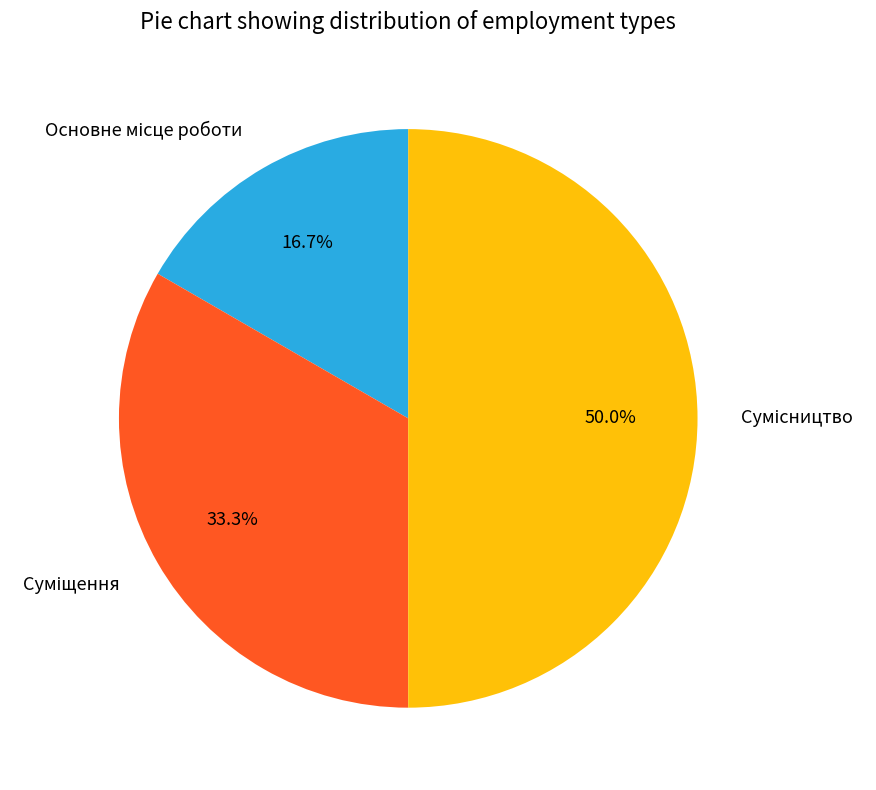

How many slices are in this pie chart?

3